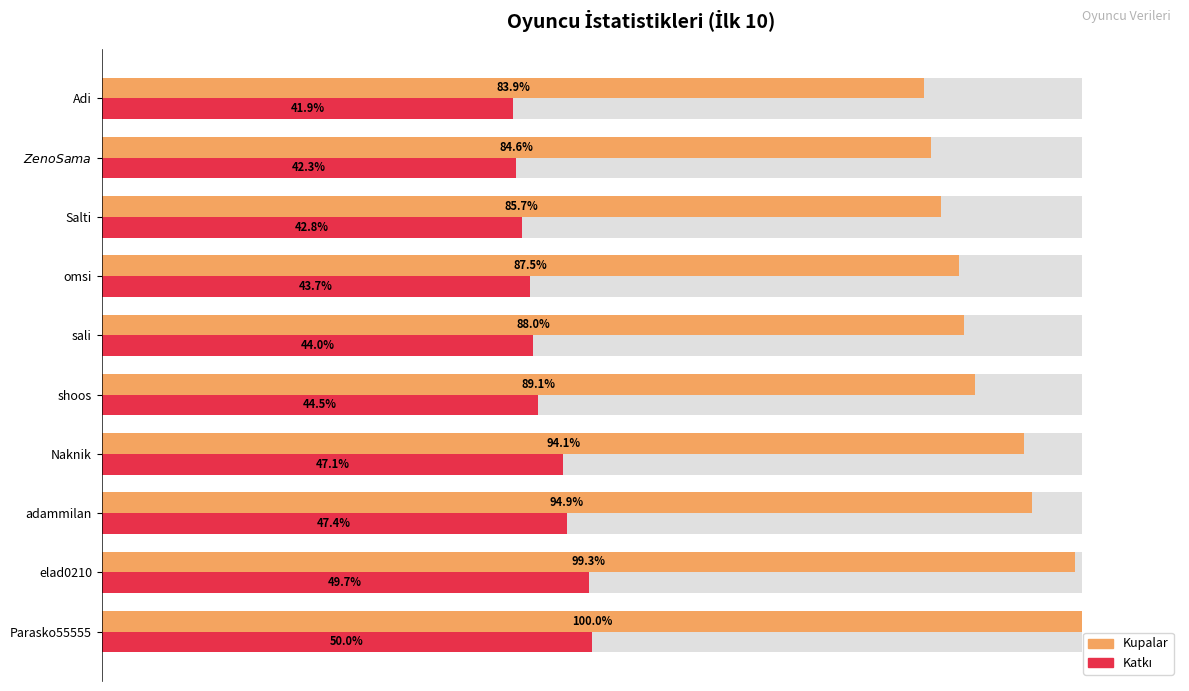

Which series has the widest spread of values?

Kupalar